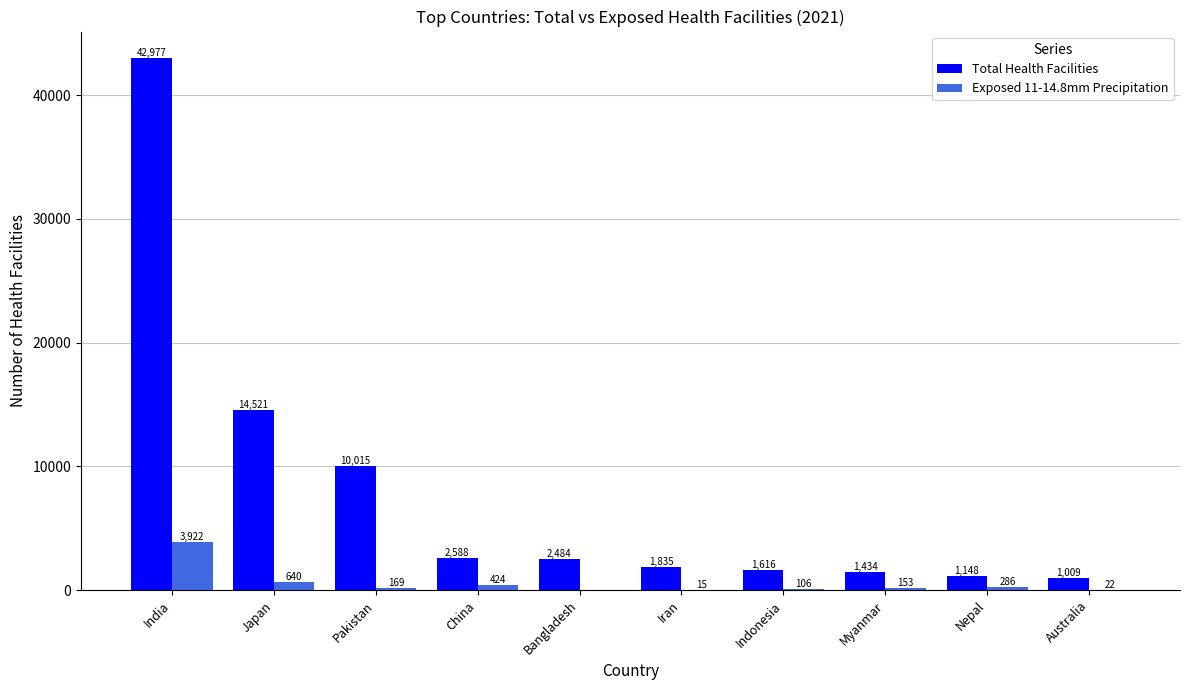

Reading right to left, extract all data points from this chart.

Total Health Facilities: 1009	1148	1434	1616	1835	2484	2588	10015	14521	42977
Exposed 11-14.8mm Precipitation: 22	286	153	106	15	0	424	169	640	3922